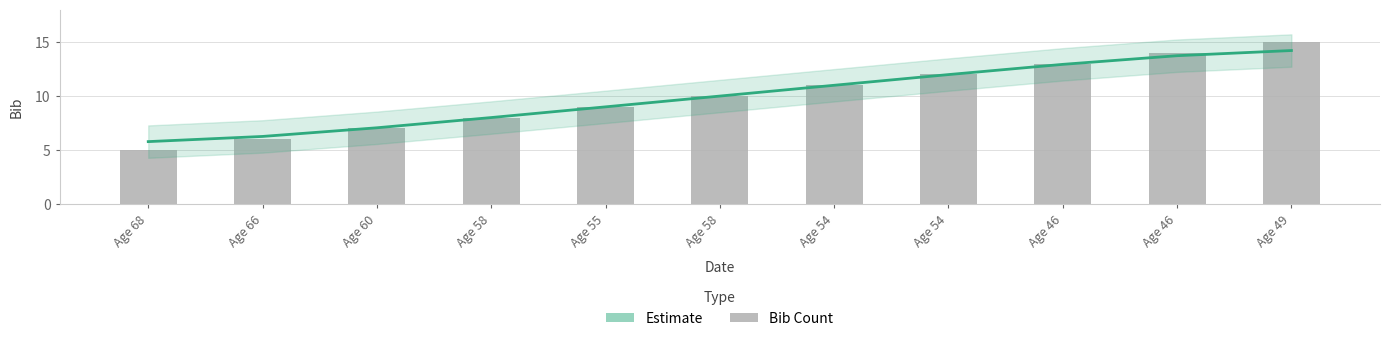

What is the difference between the maximum and second lowest values in the bib series?

9.0